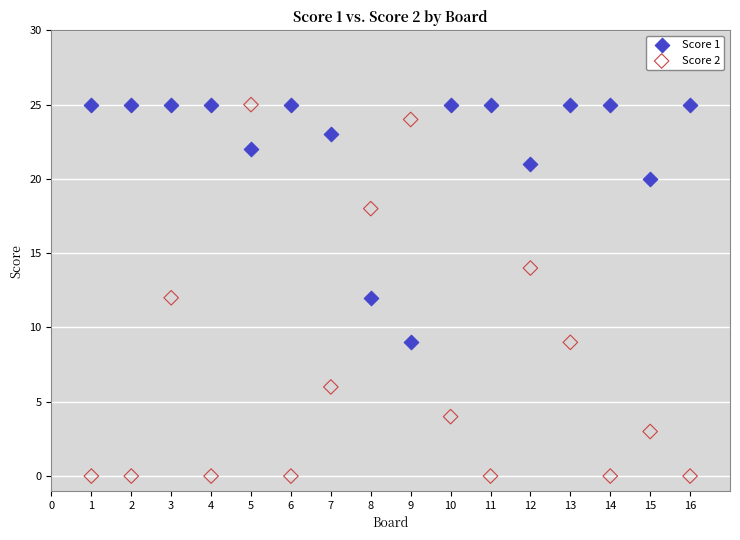

What is the X range (max minus min) for the scatter plot?

15